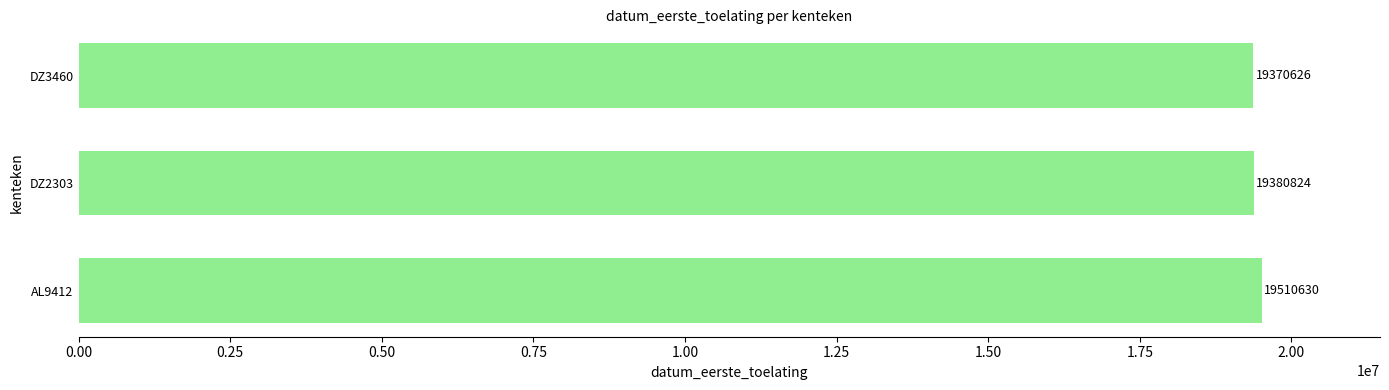

Reading top to bottom, transcribe all the data shown in this chart.

19370626	19380824	19510630